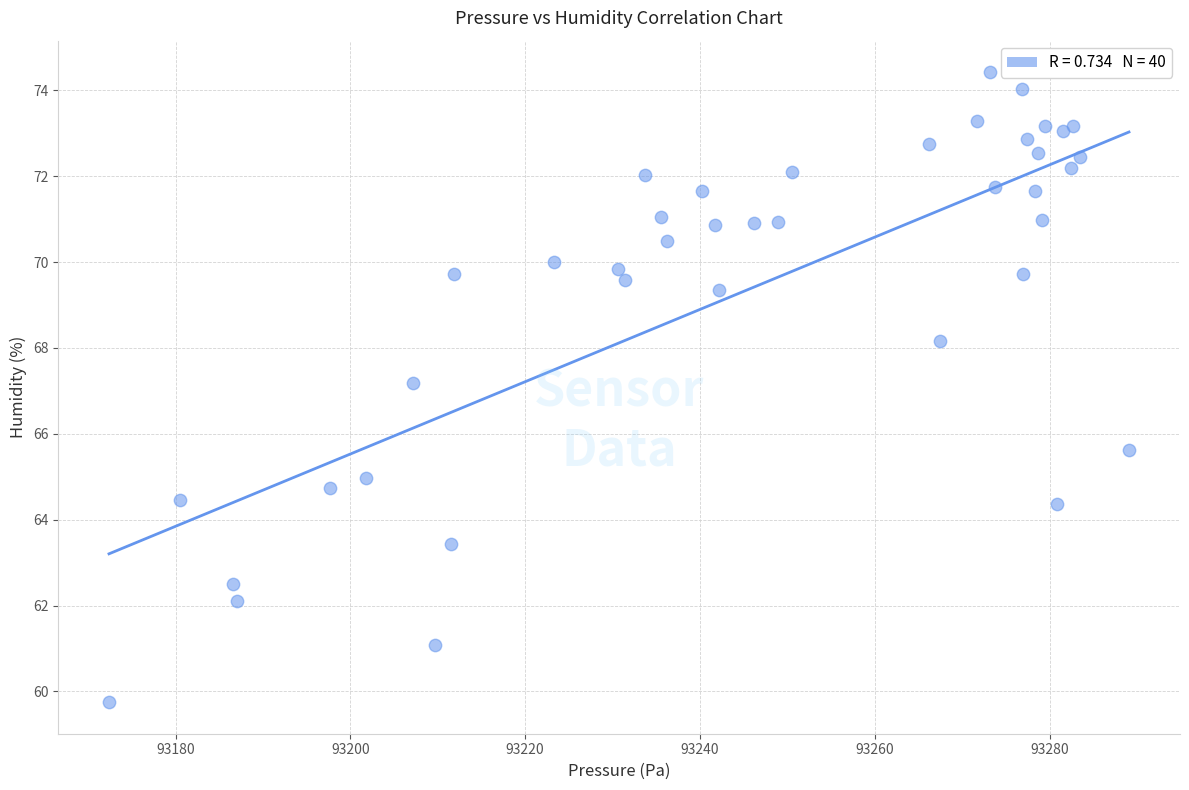

What Y value in the scatter plot is closest to 67?

67.2